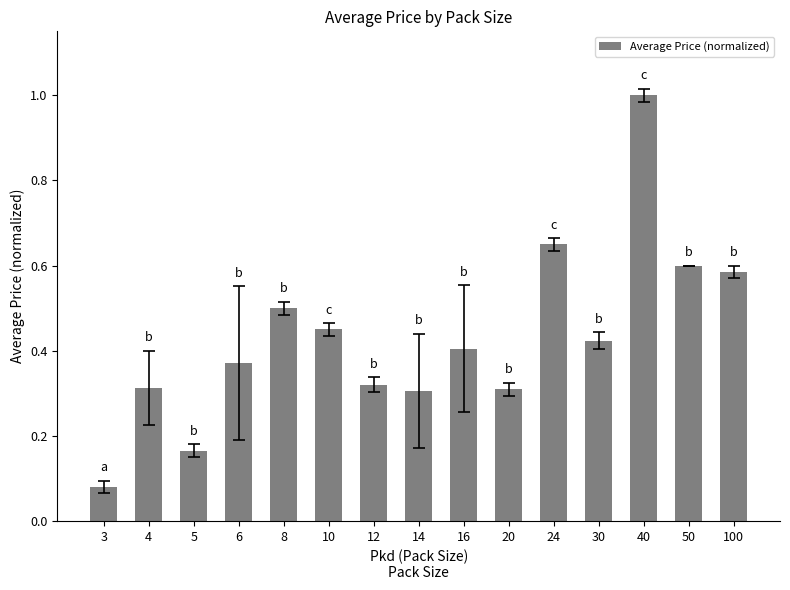

Where is the data nearest to the value 0?

3